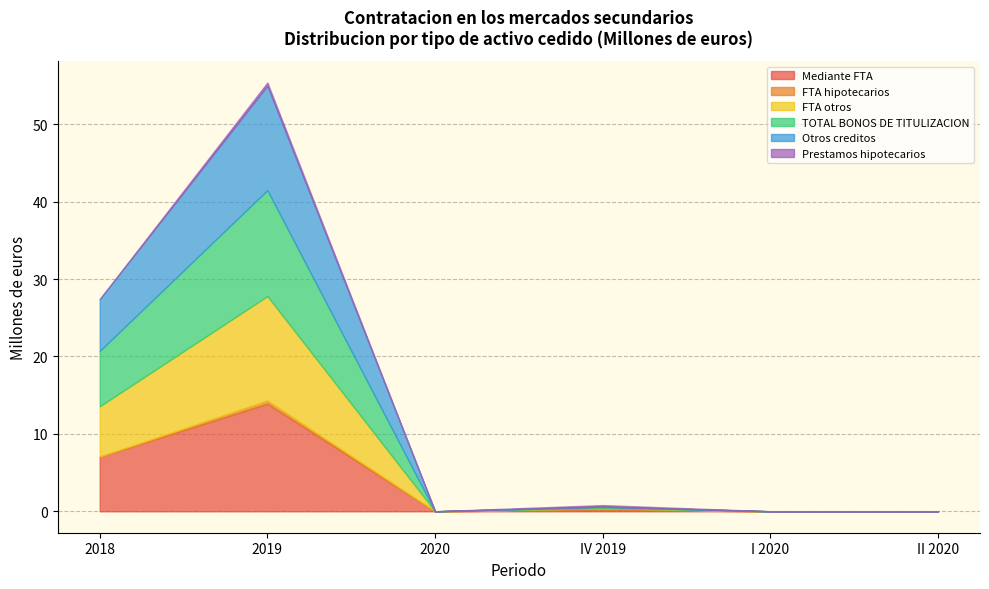

What position from the left is IV 2019?

4